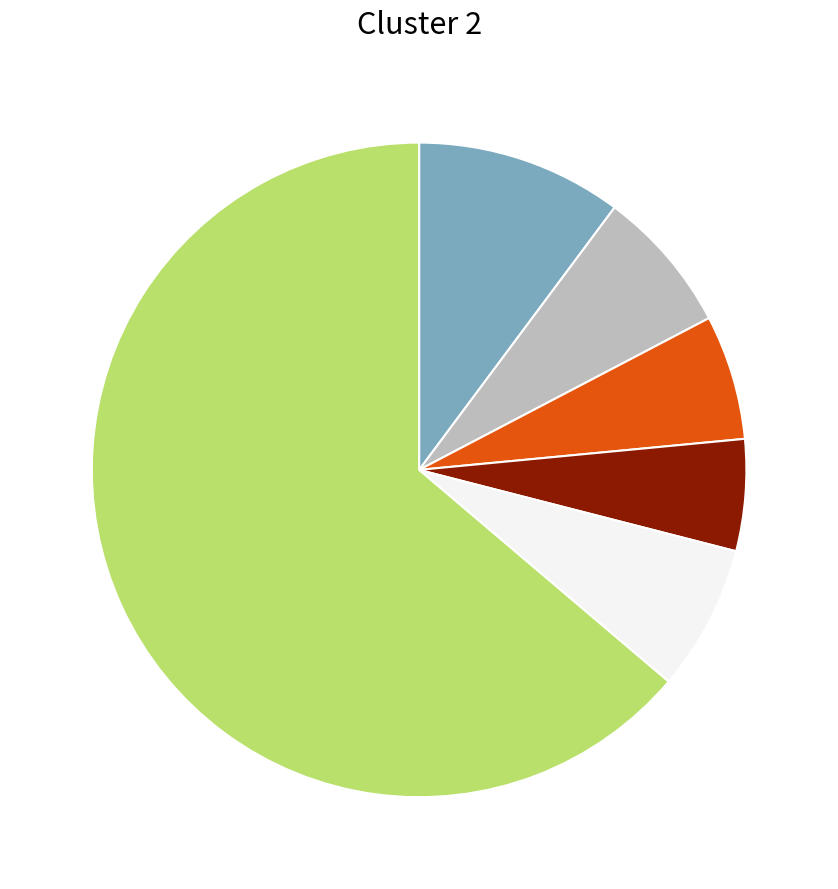

Is there any slice that represents more than half of the pie?

Yes